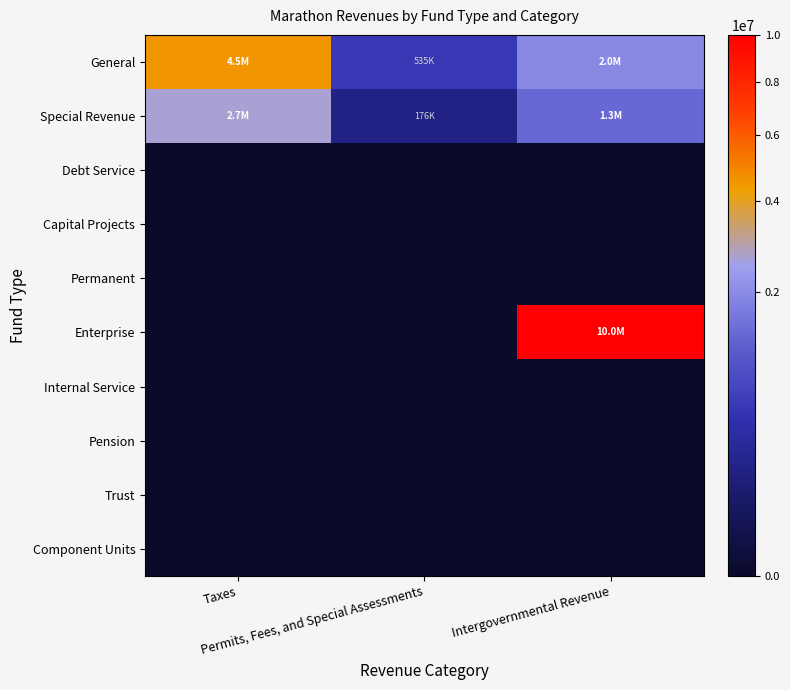

List the series in order of their peak value, highest first.

Enterprise, General, Special Revenue, Debt Service, Capital Projects, Permanent, Internal Service, Pension, Trust, Component Units